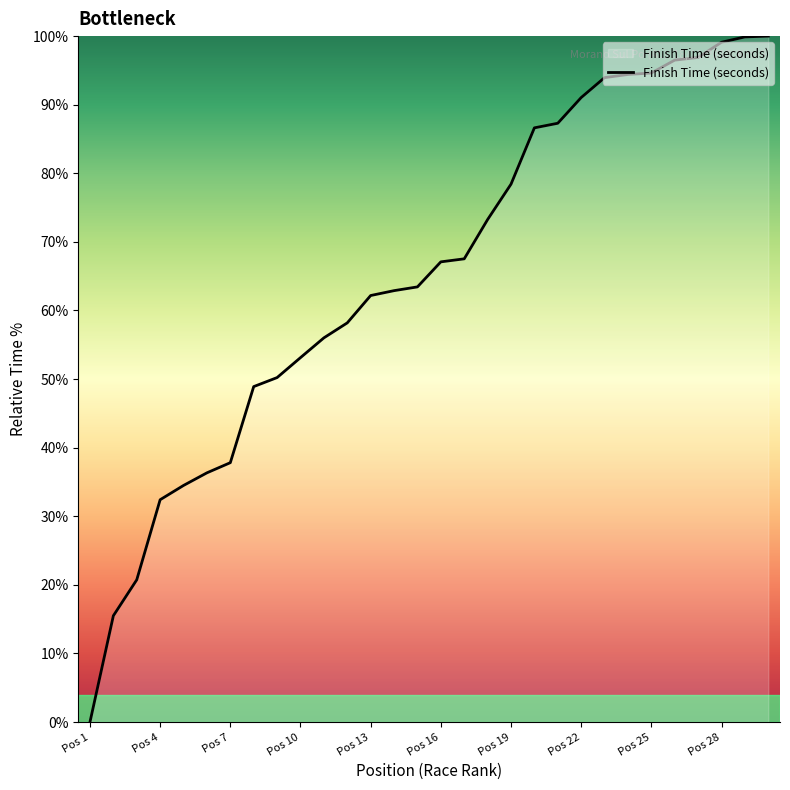

How many lines are shown in the chart?

1